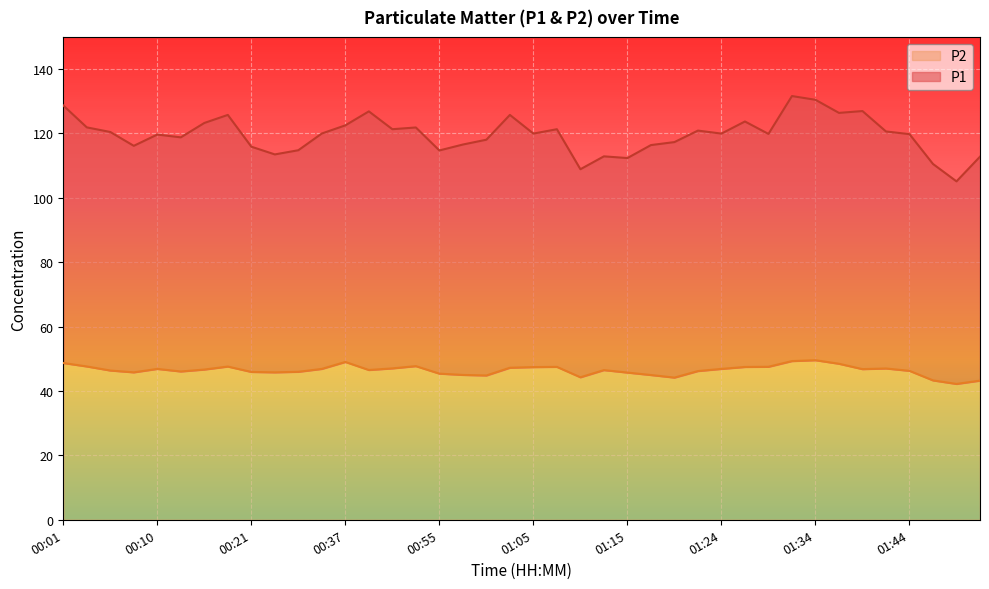

At which label does P2 reach its peak?

01:34